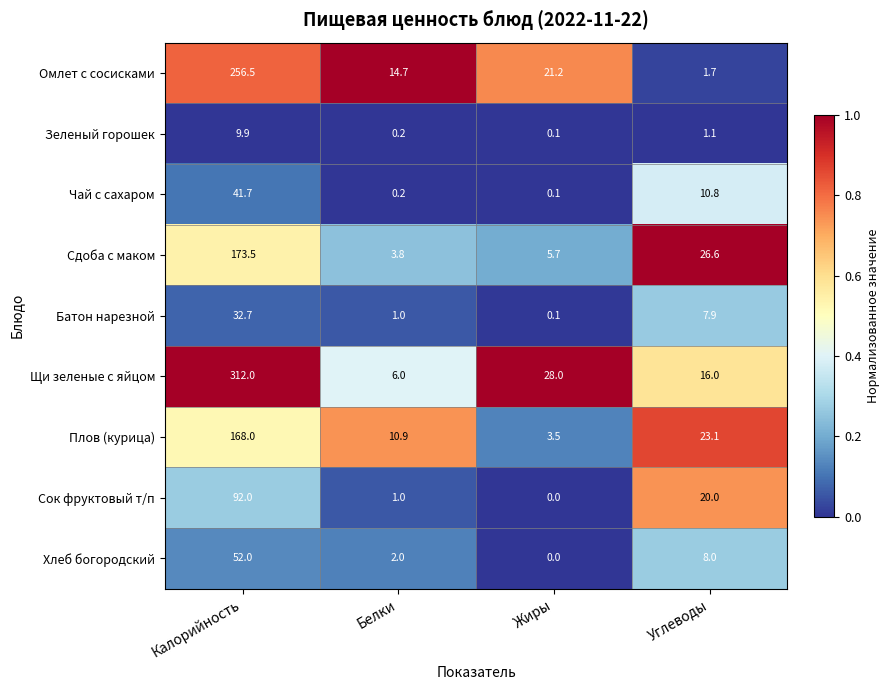

True or false: Хлеб богородский has a value of 29.6 at Калорийность.

False